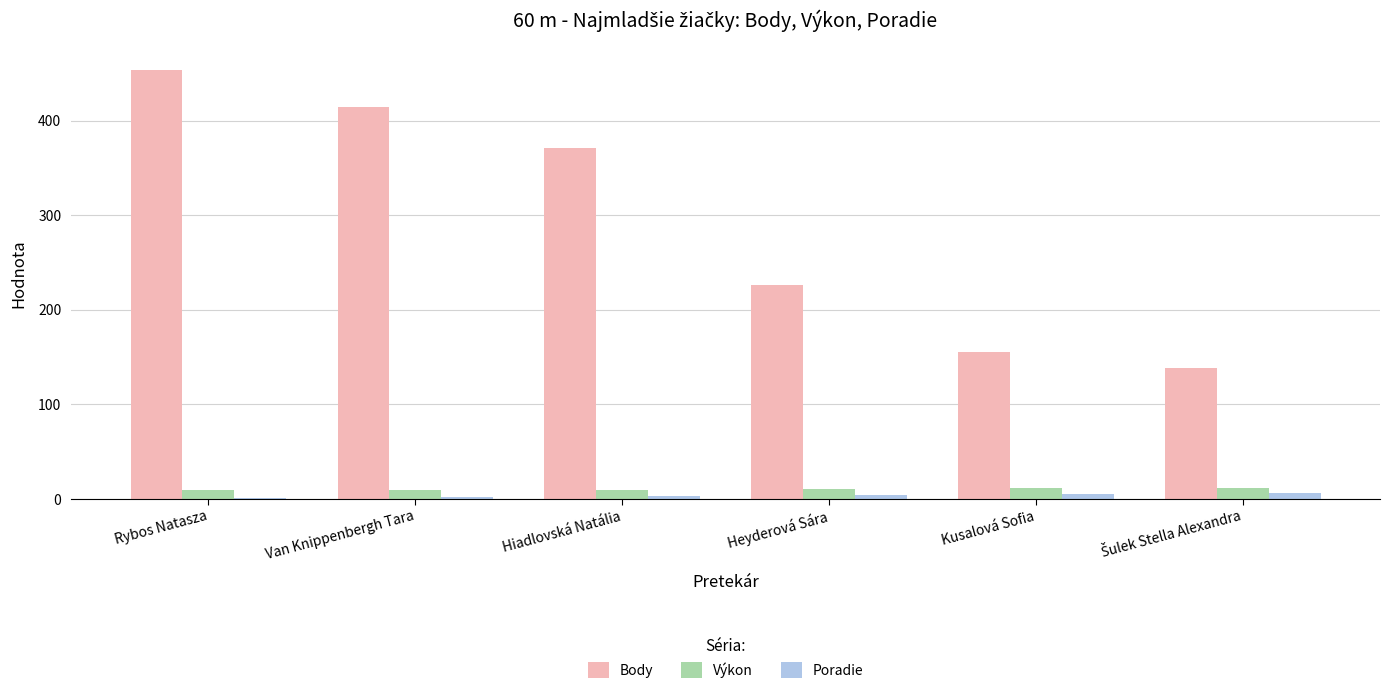

Are the bars grouped side by side (vs. stacked)?

Yes